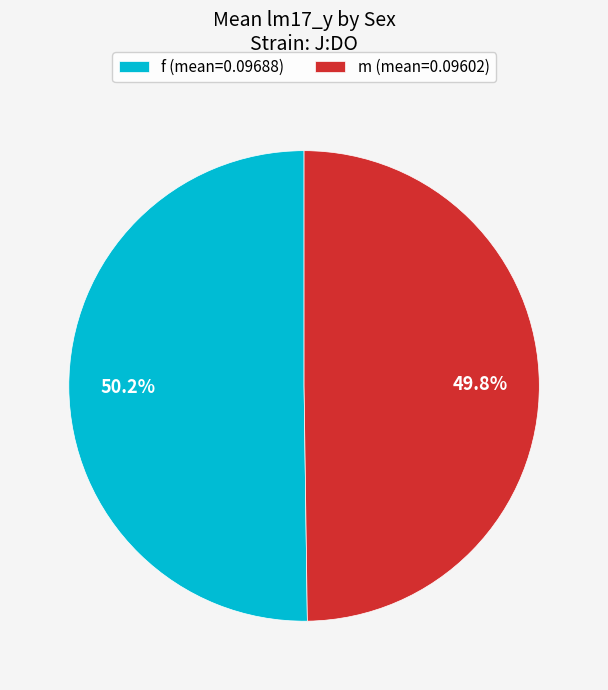

Is there a majority slice in this chart?

Yes